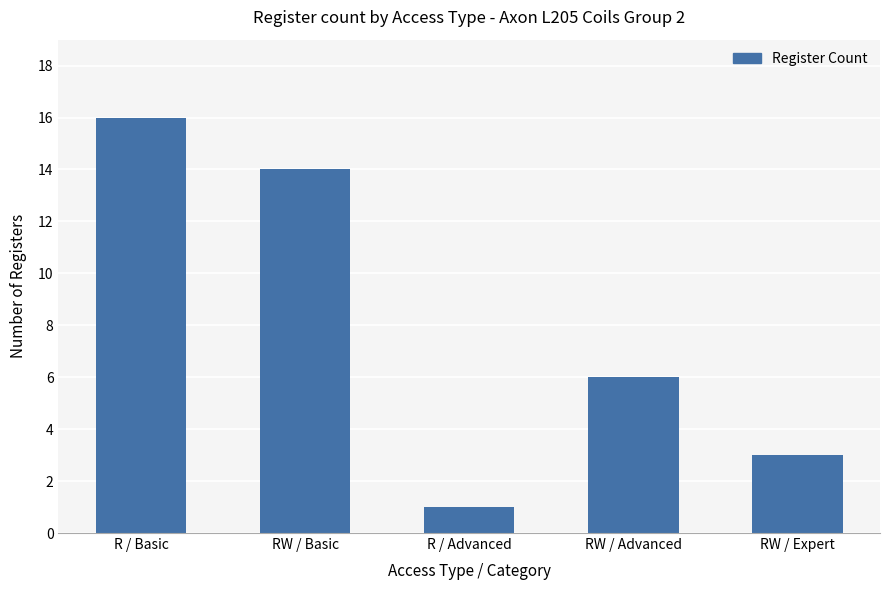

What is the smallest value displayed?

1